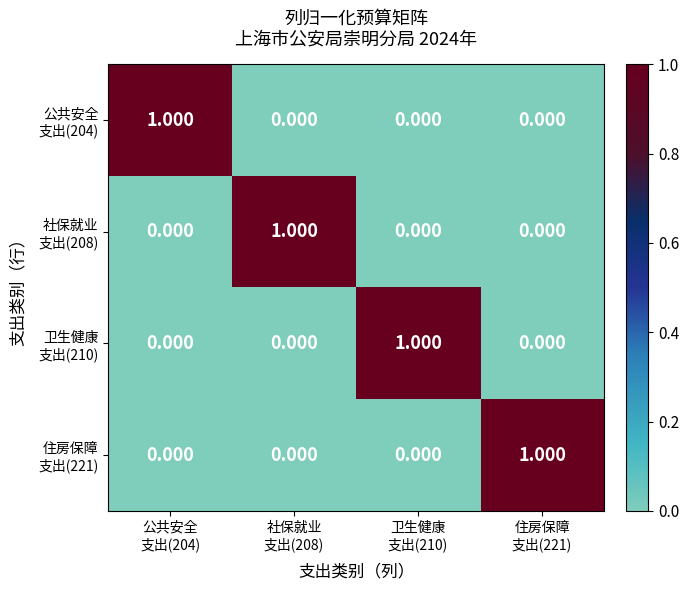

Count the number of categories in the chart.

4